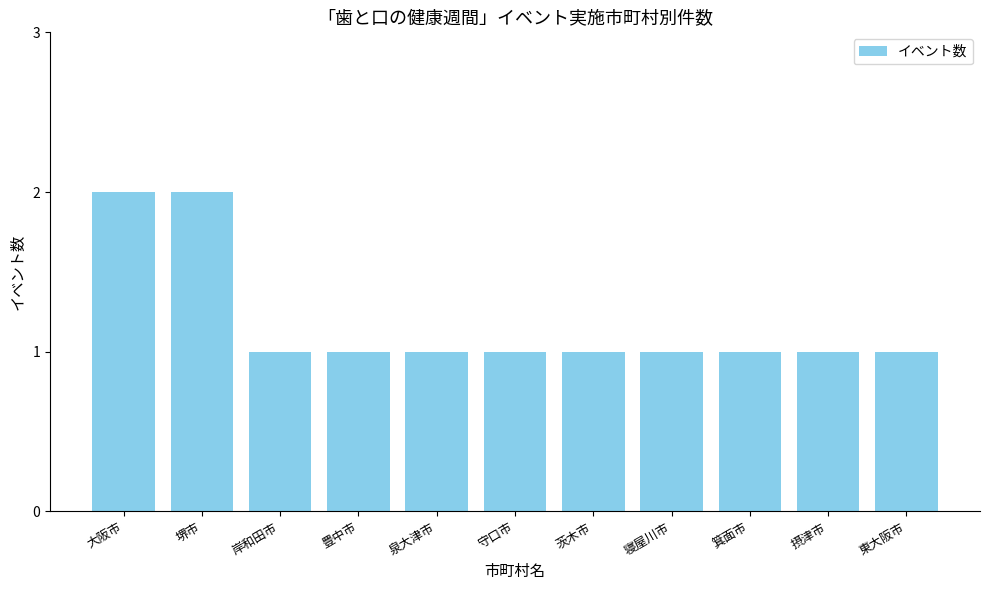

The value at 摂津市 is 1. True or false?

True